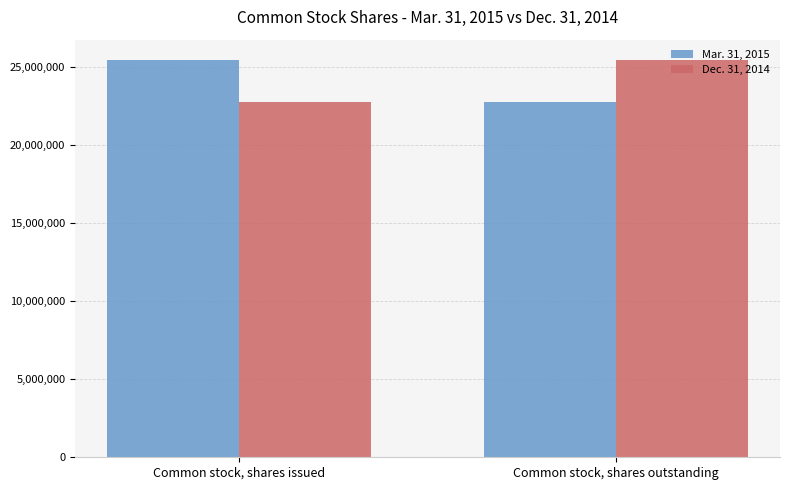

The value of Mar. 31, 2015 at Common stock, shares outstanding is 8061689. True or false?

False